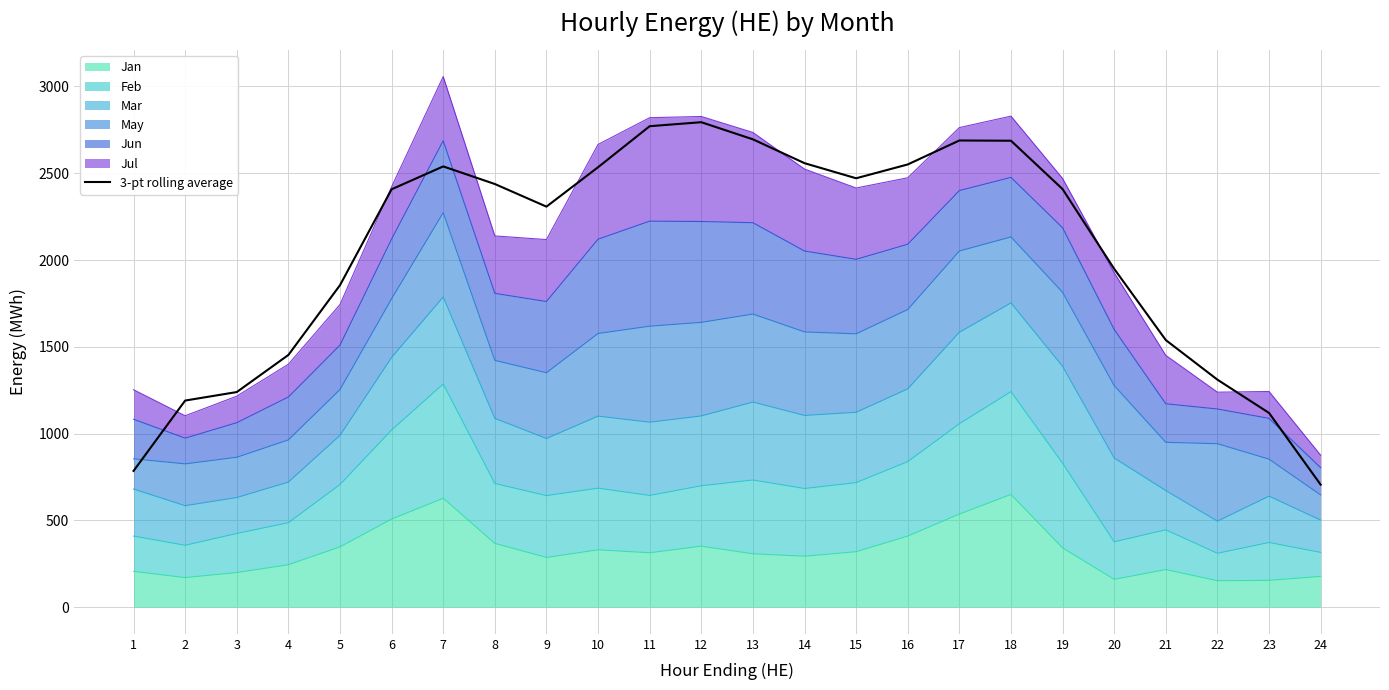

What value does the data have at 15?

2471.0